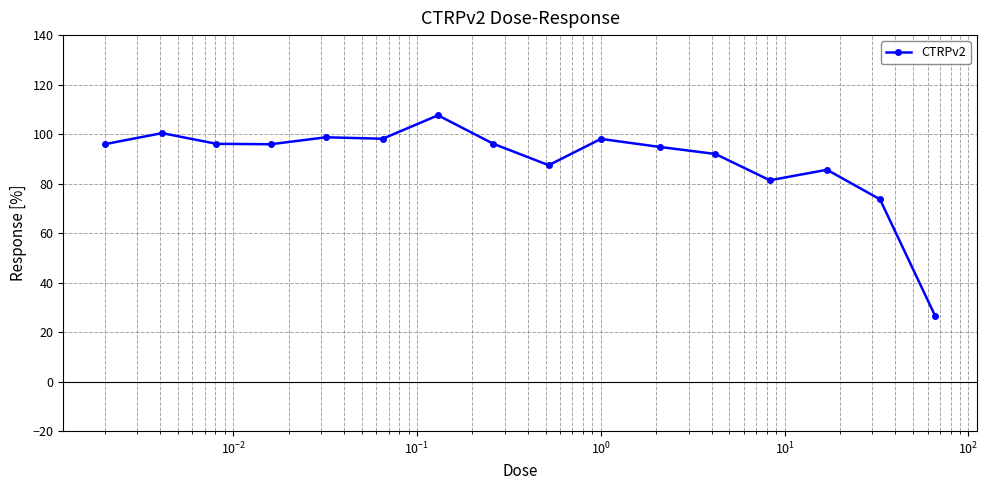

What is the average value?

89.3